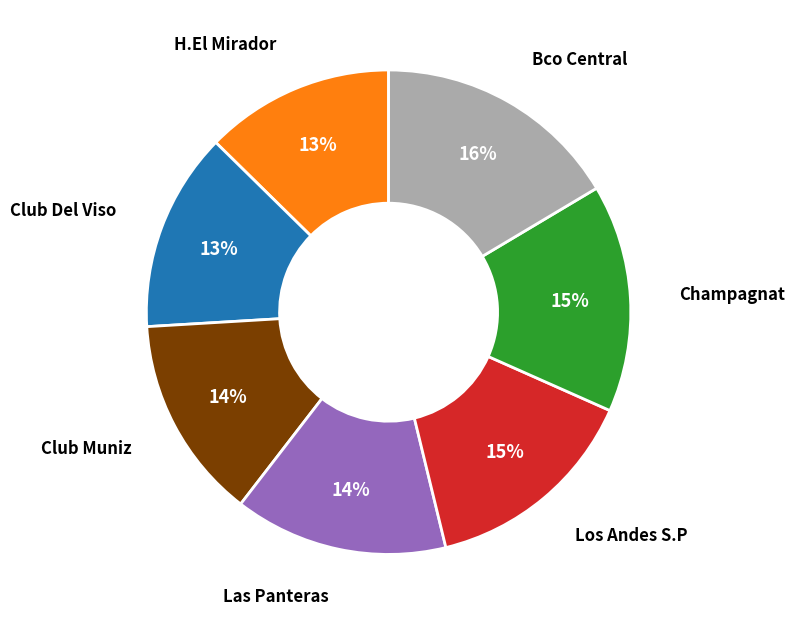

The Champagnat slice represents 21% of the pie. True or false?

False